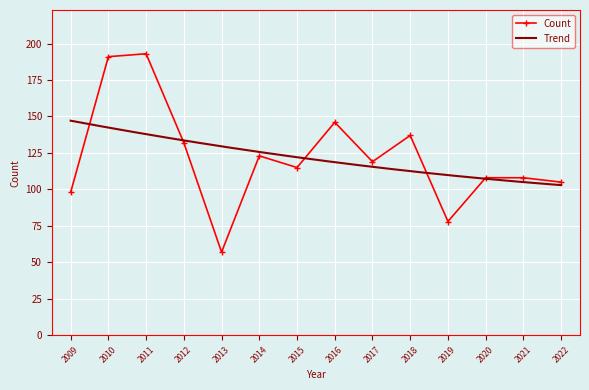

Reading left to right, transcribe all the data shown in this chart.

98	191	193	132	57	123	115	146	119	137	78	108	108	105